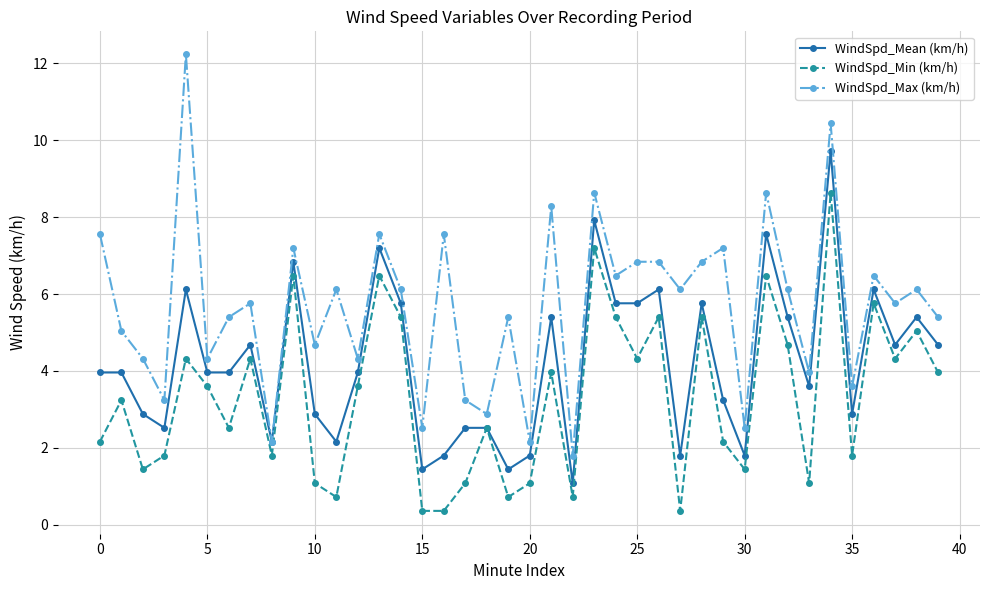

What is the sum of all WindSpd_Max (km/h) values?

227.9